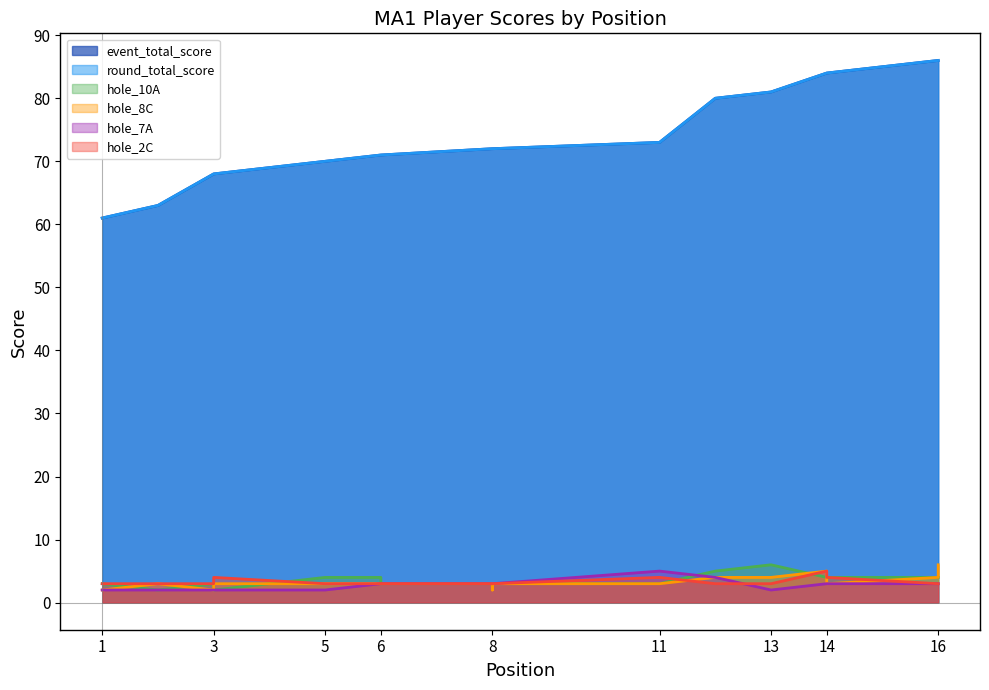

What is the maximum value shown in the chart?

86